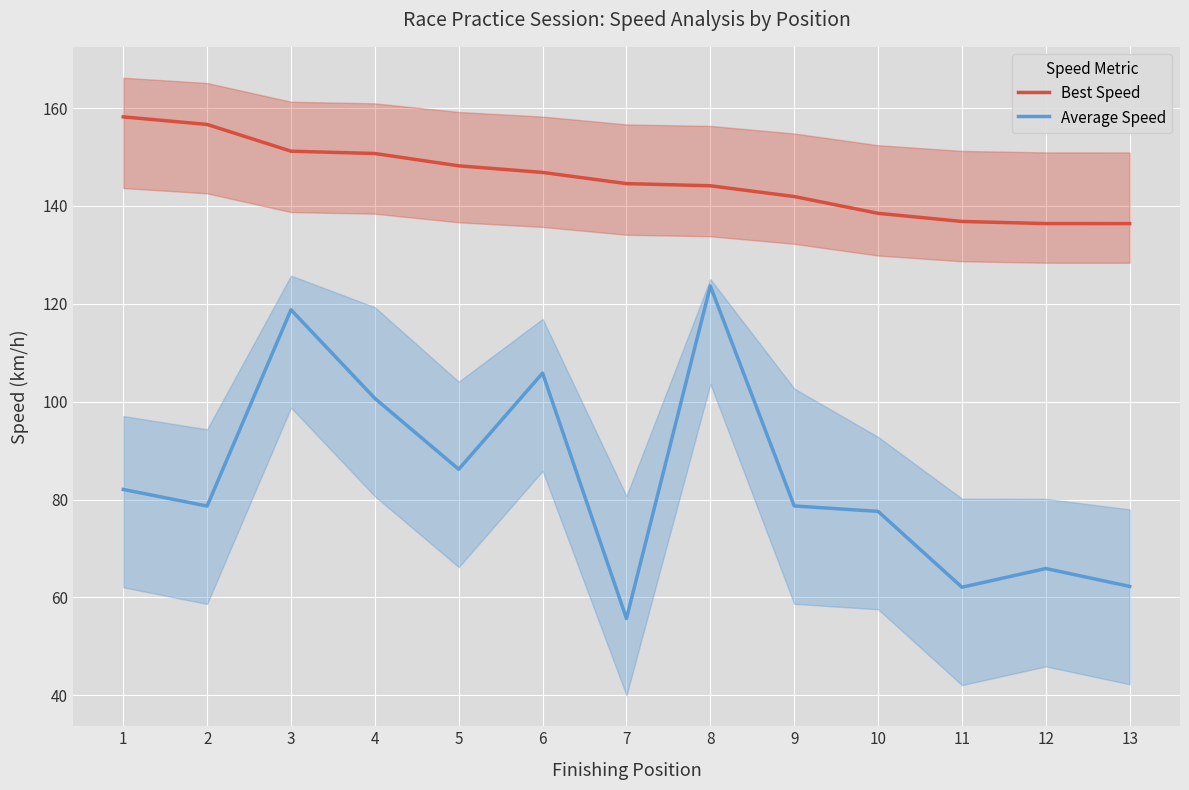

What is the value of the Average Speed point at the 1st from the left?

82.1